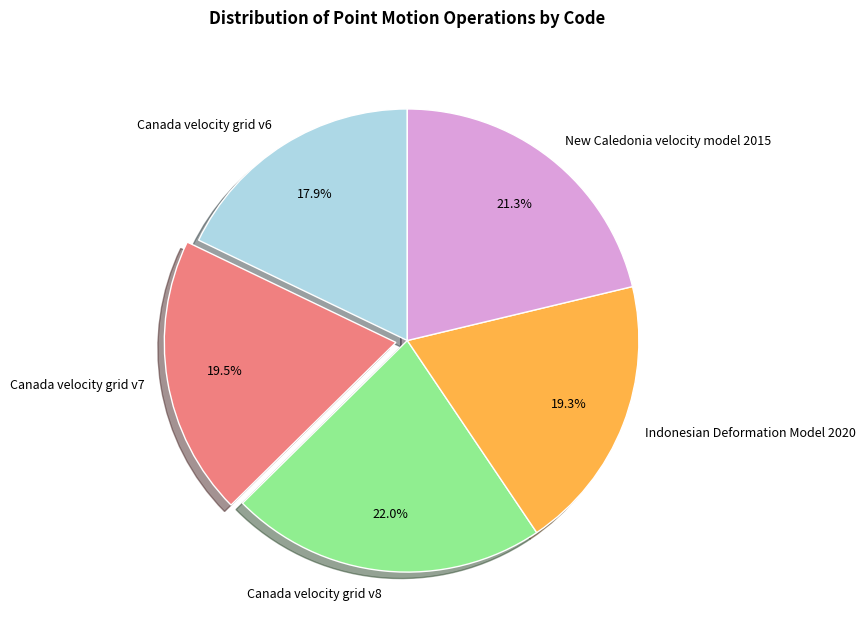

To the nearest percent, what is the combined percentage of New Caledonia velocity model 2015 and Canada velocity grid v7?

41%